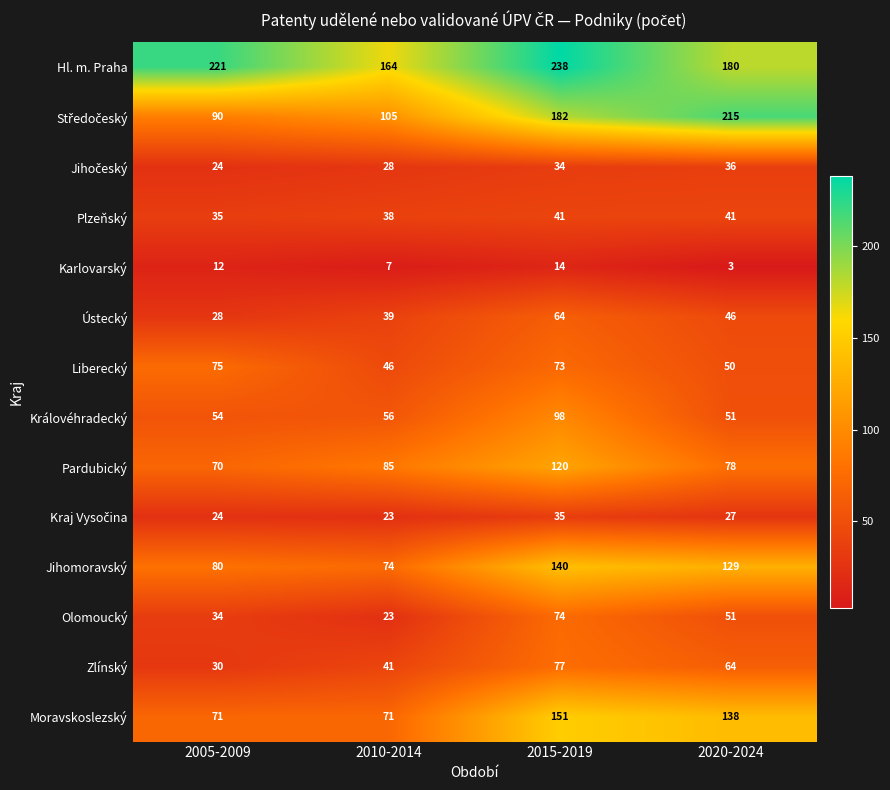

What is the difference between the highest and lowest values at 2010-2014?

157